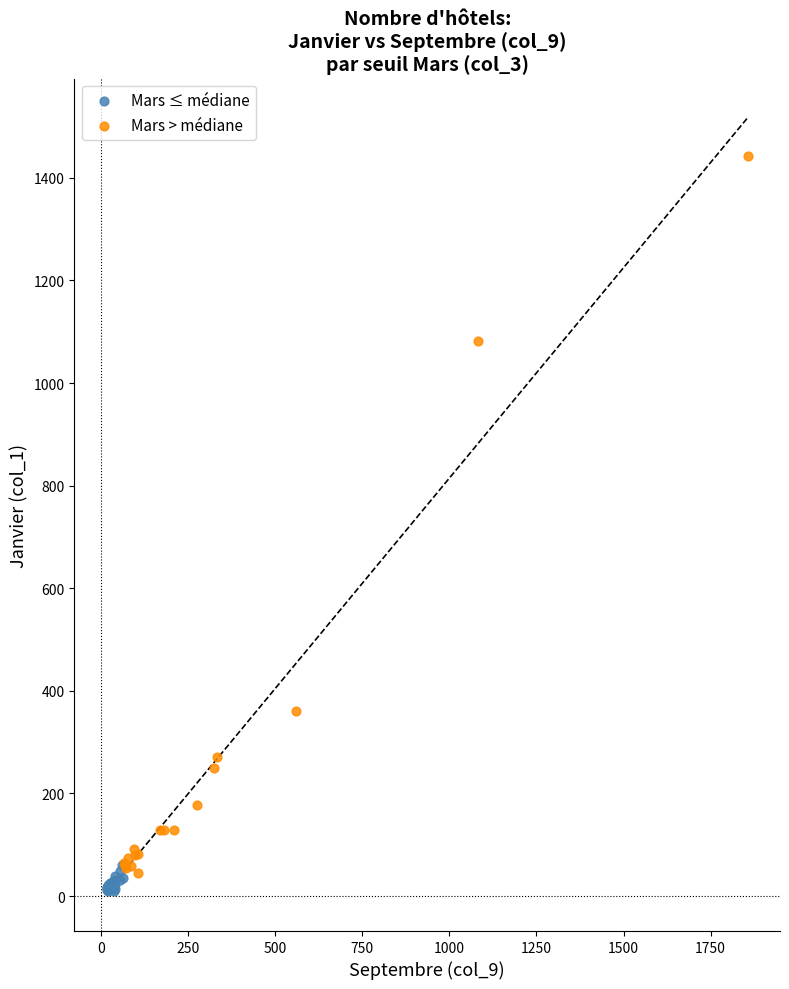

Which series contains the lowest Y value?

Mars ≤ médiane